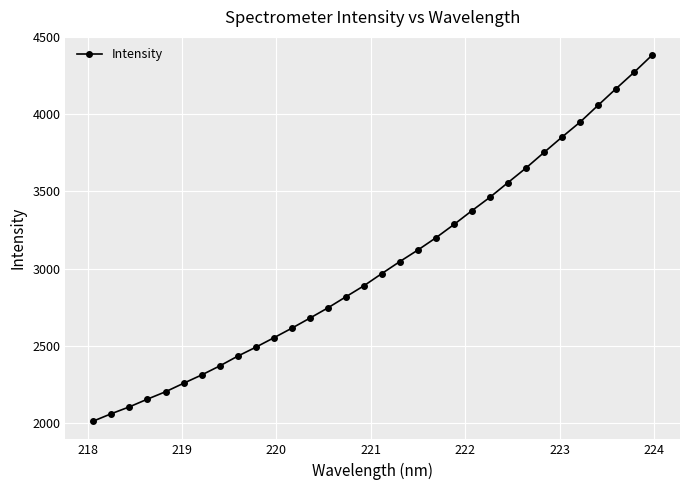

What is the sum of all values?

96781.3